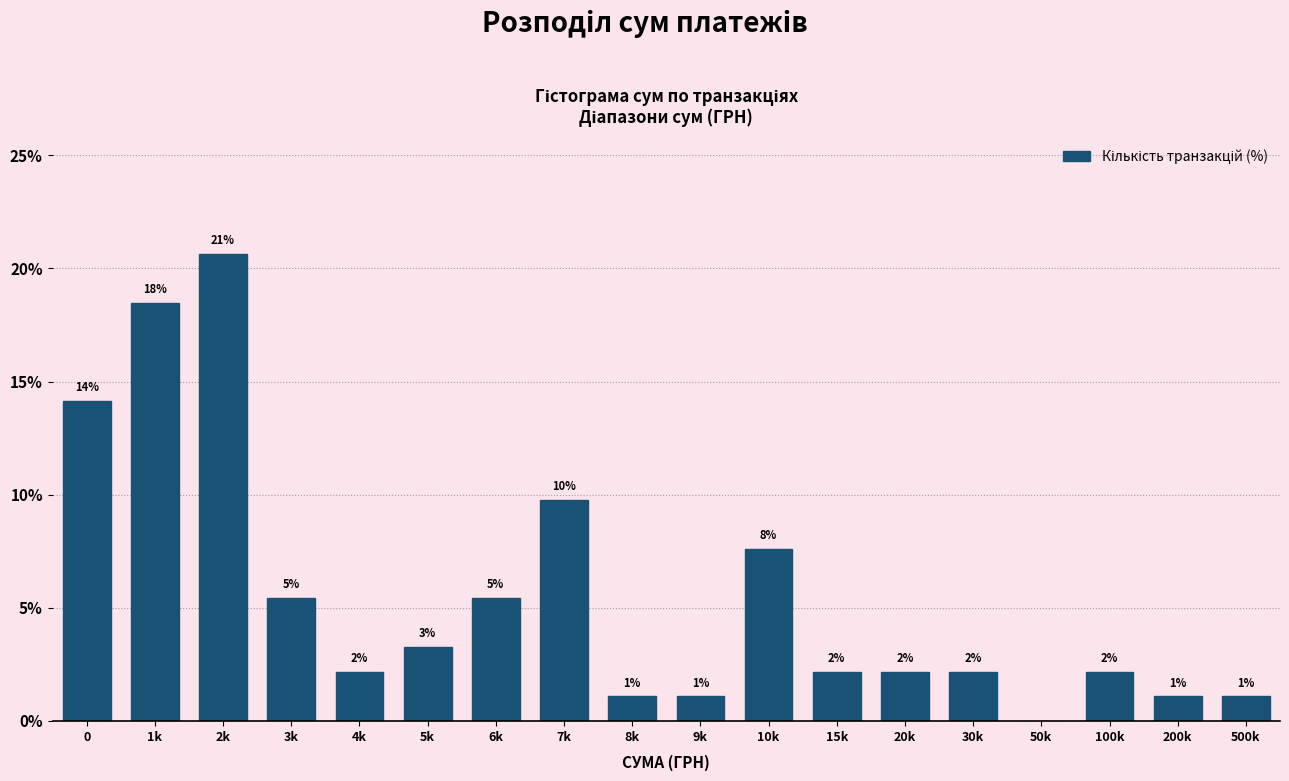

Are the bars horizontal?

No